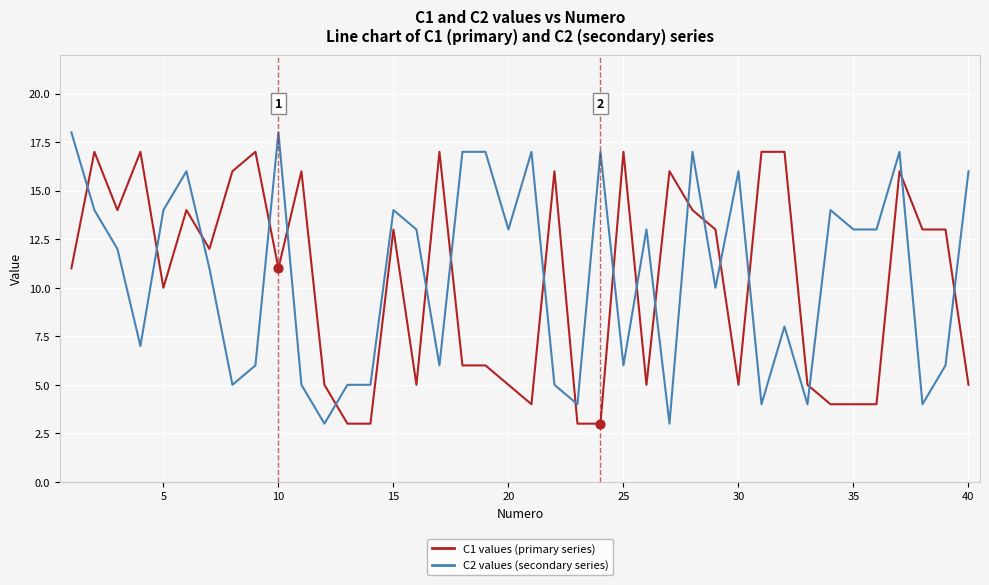

Which series ends up on top after the final intersection of C2 values (secondary series) and C1 values (primary series)?

C2 values (secondary series)